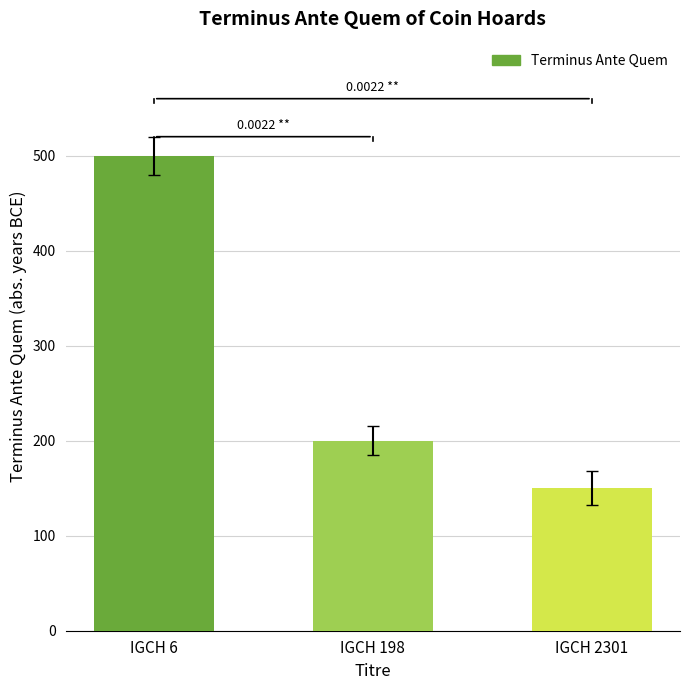

Reading left to right, what are all the values shown in this chart?

500	200	150